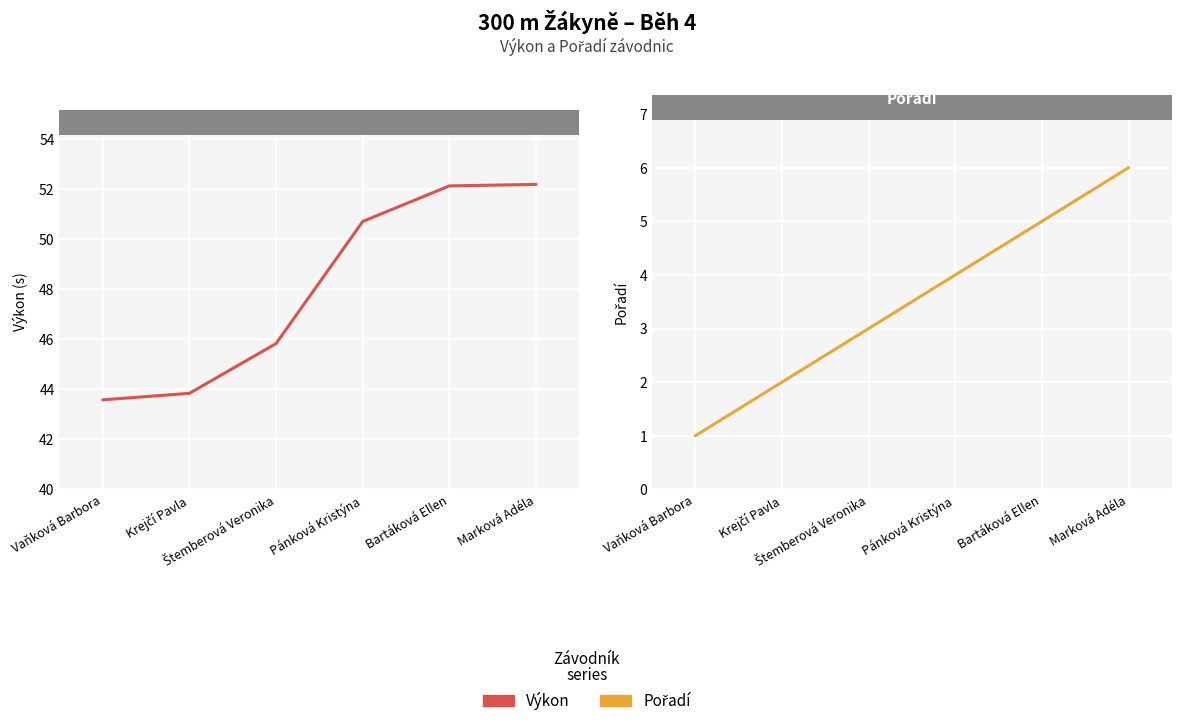

How many values in the Pořadí series exceed 4?

2